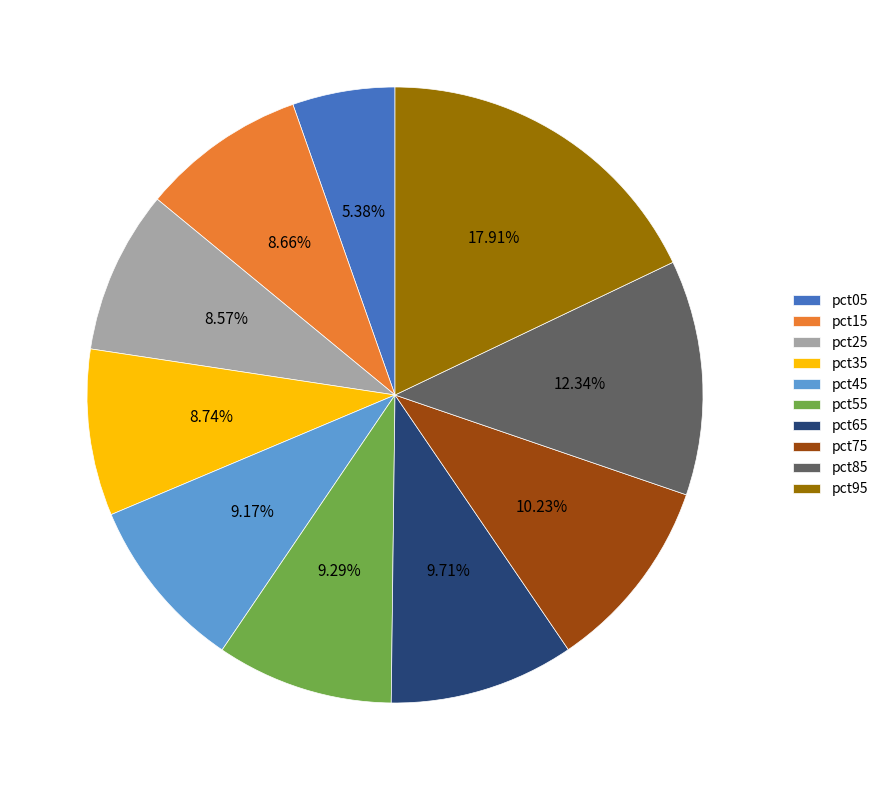

Is there a majority slice in this chart?

No